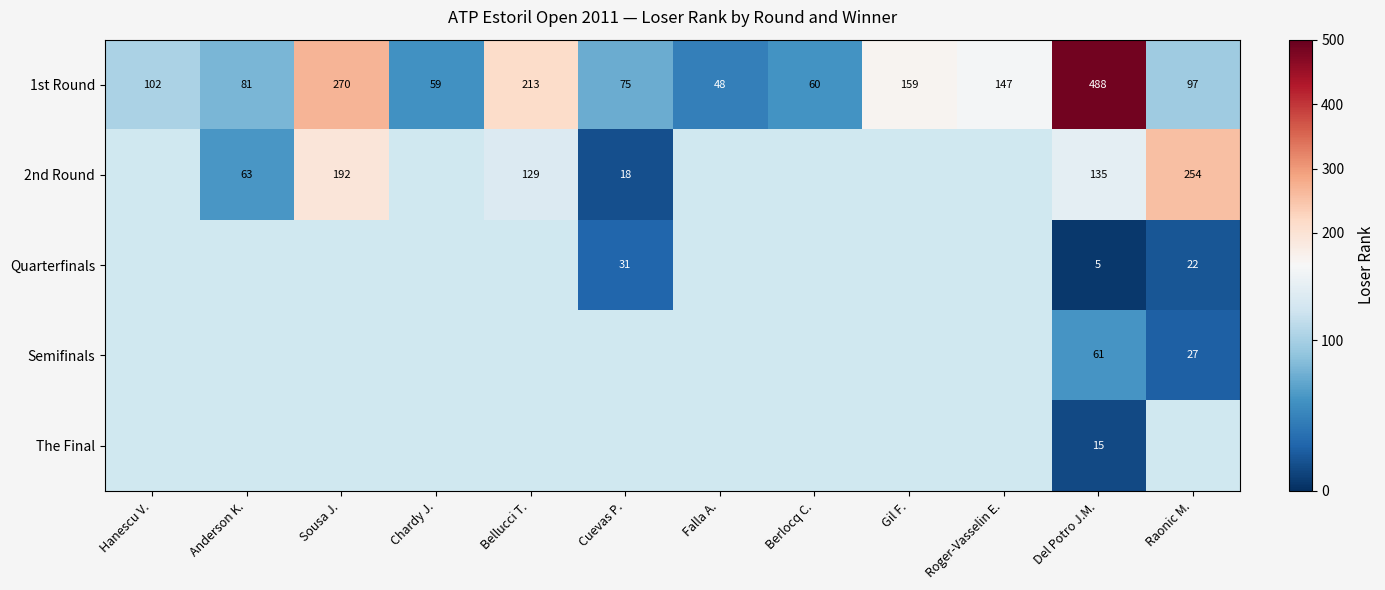

The value of 1st Round at Del Potro J.M. is 103. True or false?

False